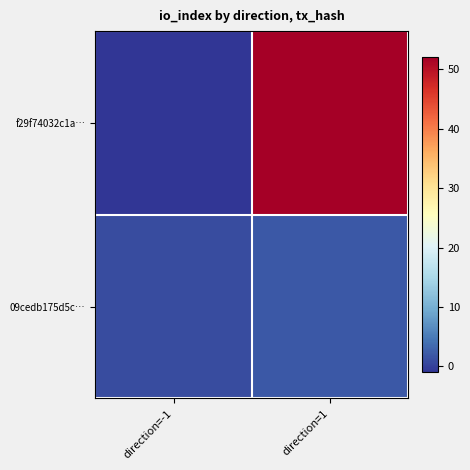

Reading right to left, what are all the values shown in this chart?

f29f74032c1a…: direction=1=52	direction=-1=-1
09cedb175d5c…: direction=1=2	direction=-1=1